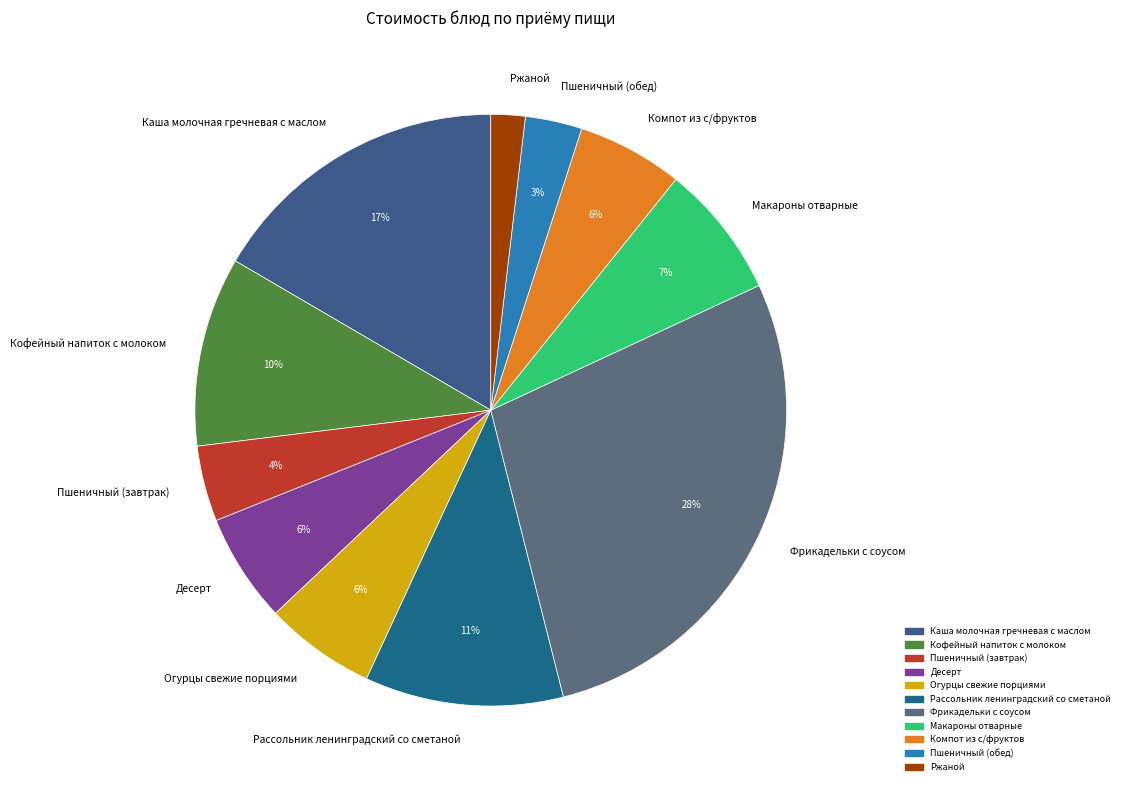

Does Каша молочная гречневая с маслом account for over 50% of the chart?

No